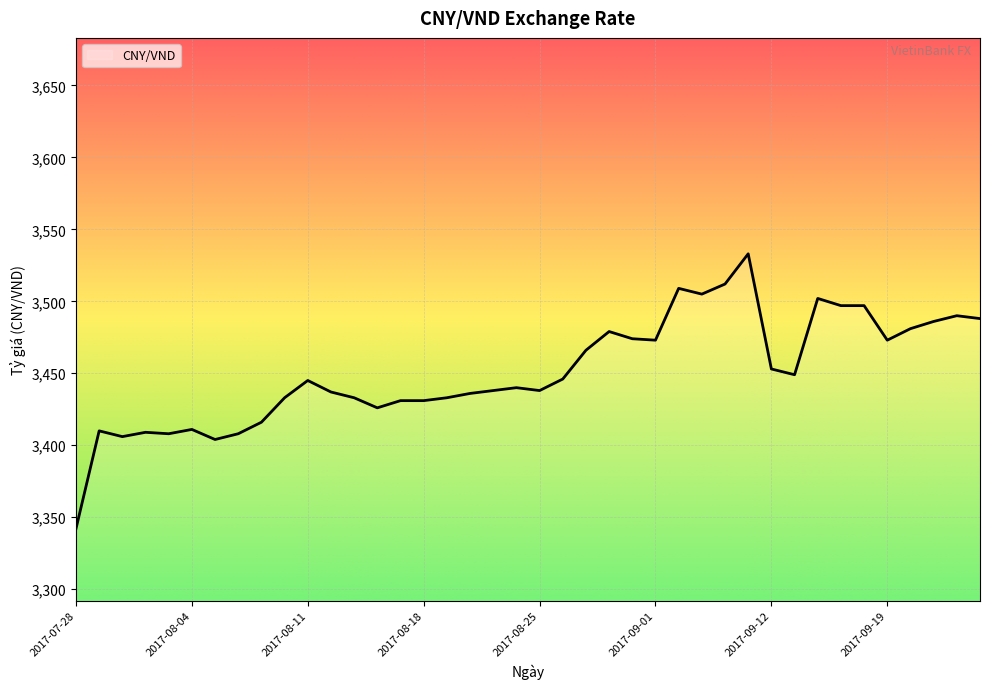

What is the smallest value displayed?

3342